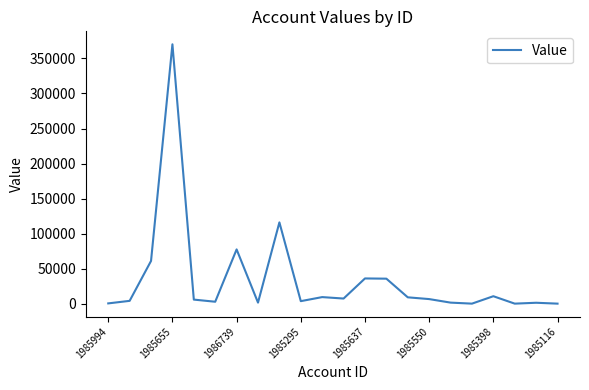

What is the average value?

34891.0